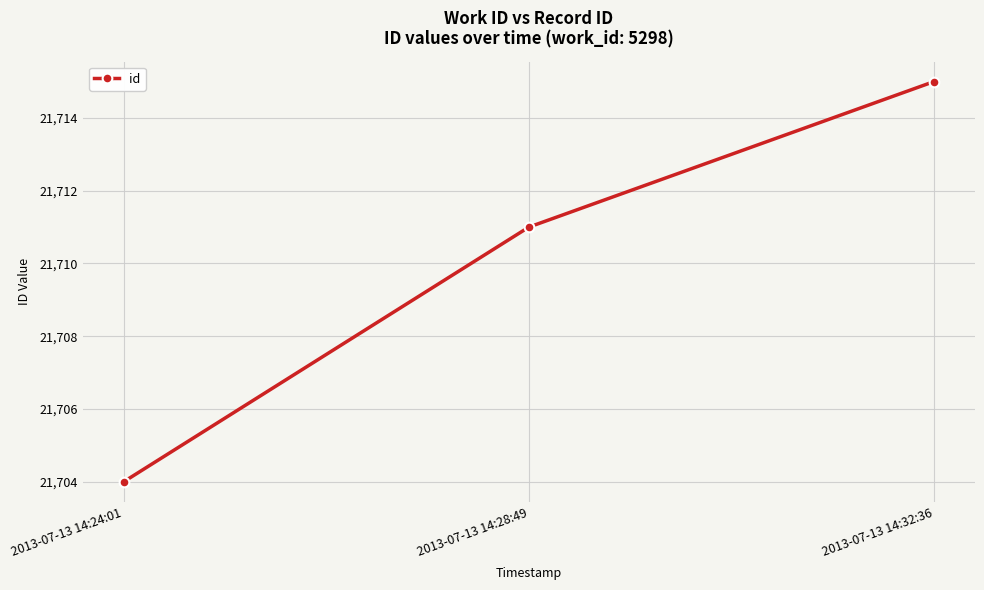

Reading left to right, extract all data points from this chart.

21704	21711	21715